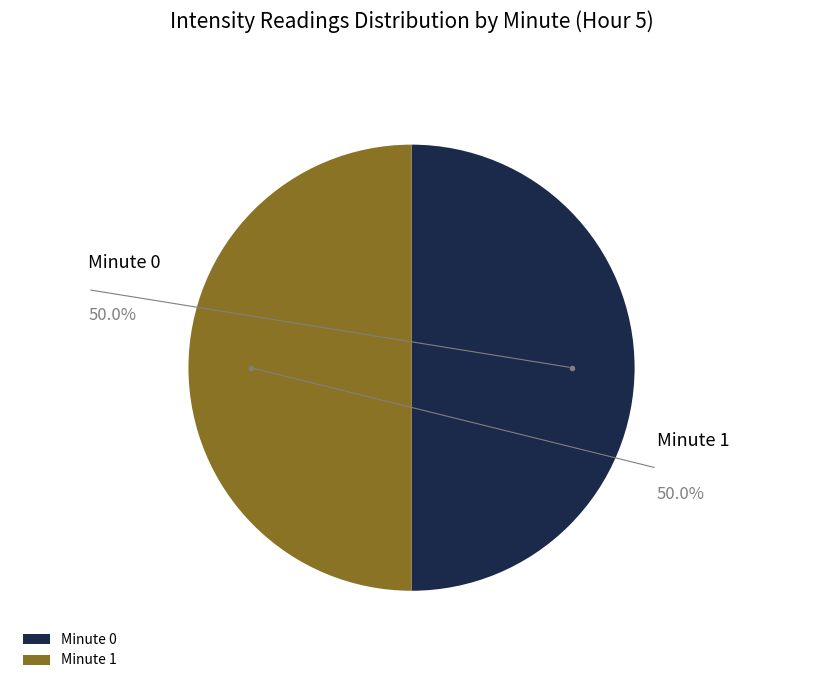

Combined, do Minute 1 and Minute 0 account for over 50%?

Yes